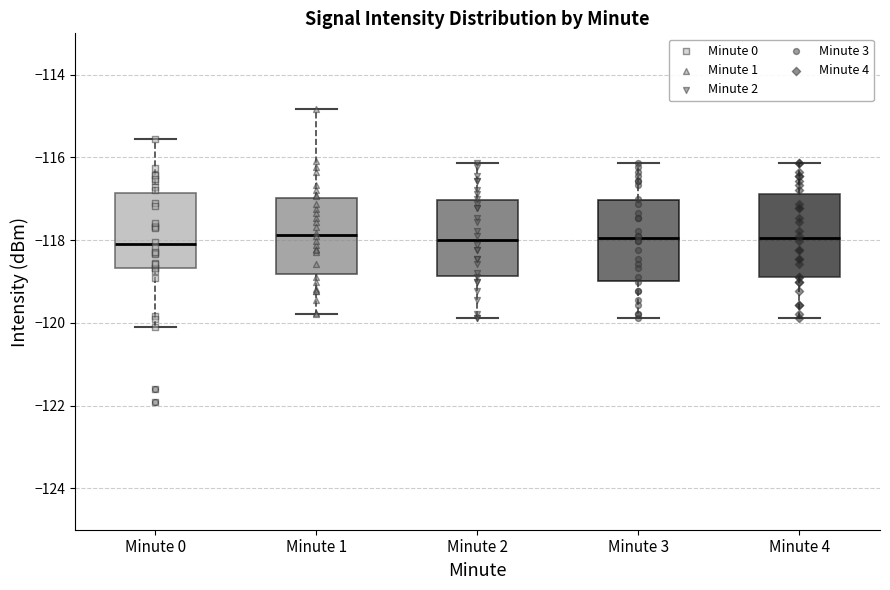

Reading left to right, transcribe this box plot: for each box, give where its median line is, the range the box spans, and where its two whiskers end, as read against the y-axis. The values are not printed on the chart, so give them approximately, as read against the axis.

Minute 0: median -118.0, box -118.6 to -116.8, whiskers -120.0 to -115.6
Minute 1: median -117.8, box -118.8 to -117.0, whiskers -119.8 to -114.8
Minute 2: median -118.0, box -118.8 to -117.0, whiskers -119.8 to -116.2
Minute 3: median -118.0, box -119.0 to -117.0, whiskers -119.8 to -116.2
Minute 4: median -118.0, box -118.8 to -116.8, whiskers -119.8 to -116.2